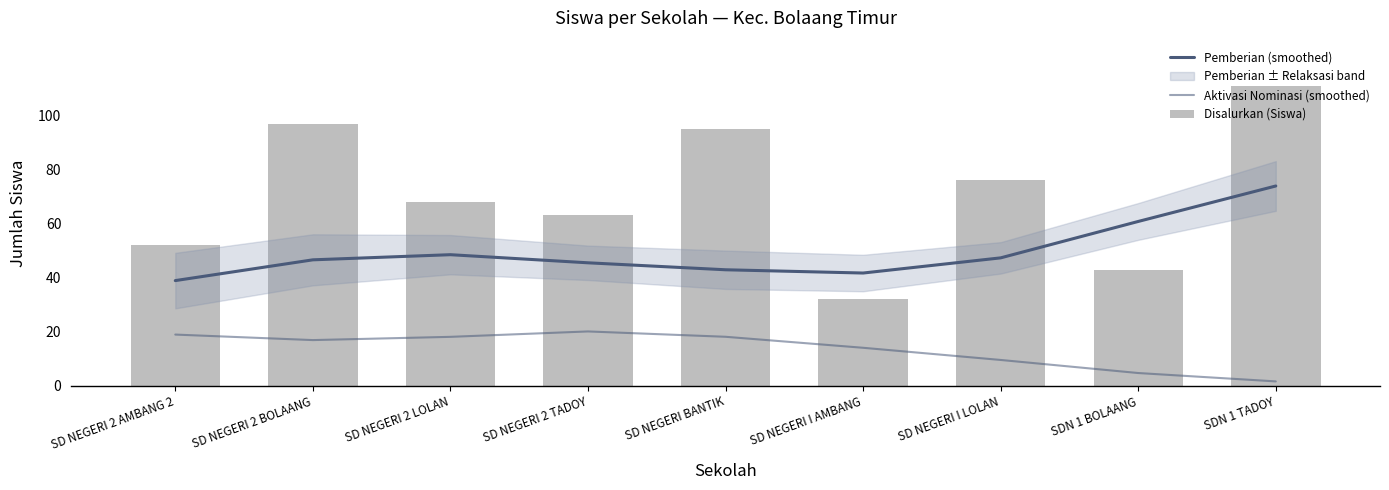

What is the difference between the maximum and minimum values in the Aktivasi Nominasi (smoothed) series?

18.5